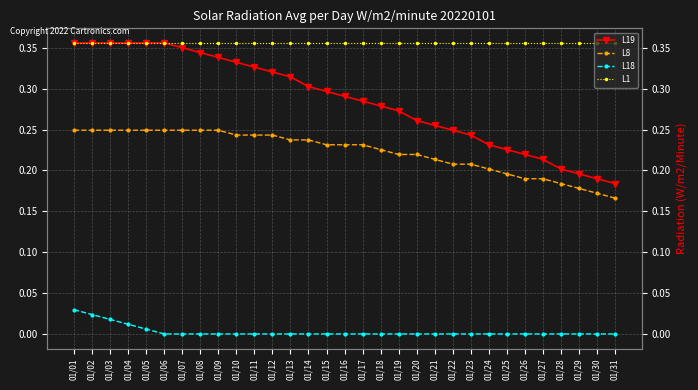

What are all the series names shown in the legend?

L19, L8, L18, L1